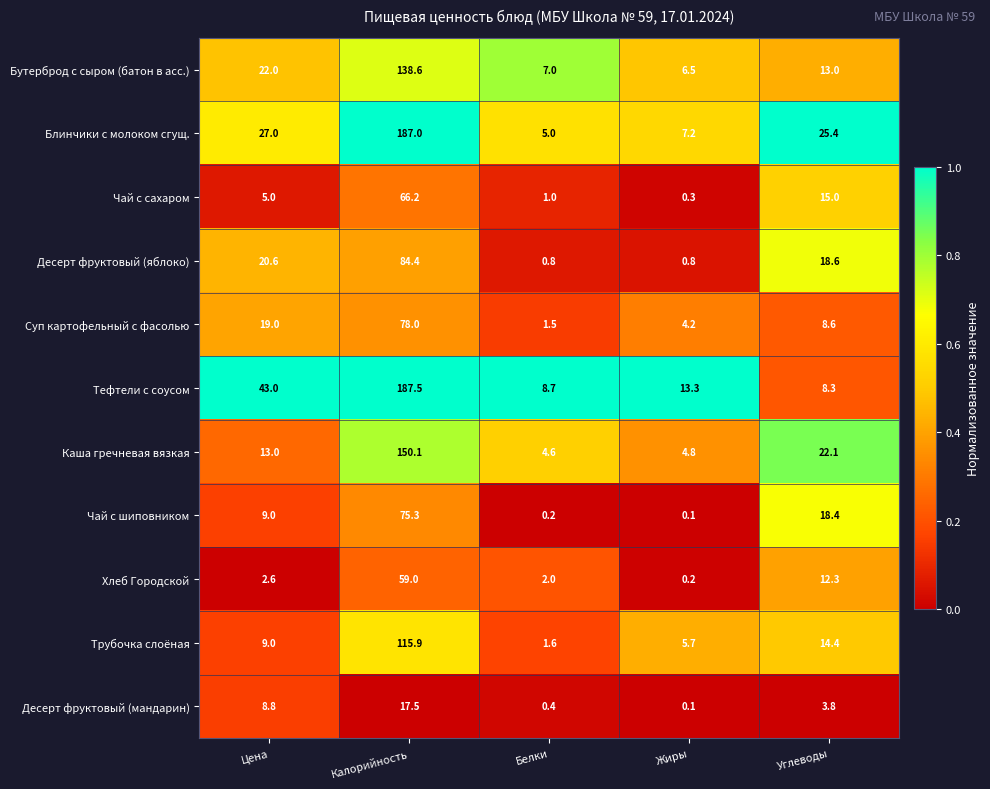

The value of Блинчики с молоком сгущ. at Углеводы is 25.4. True or false?

True